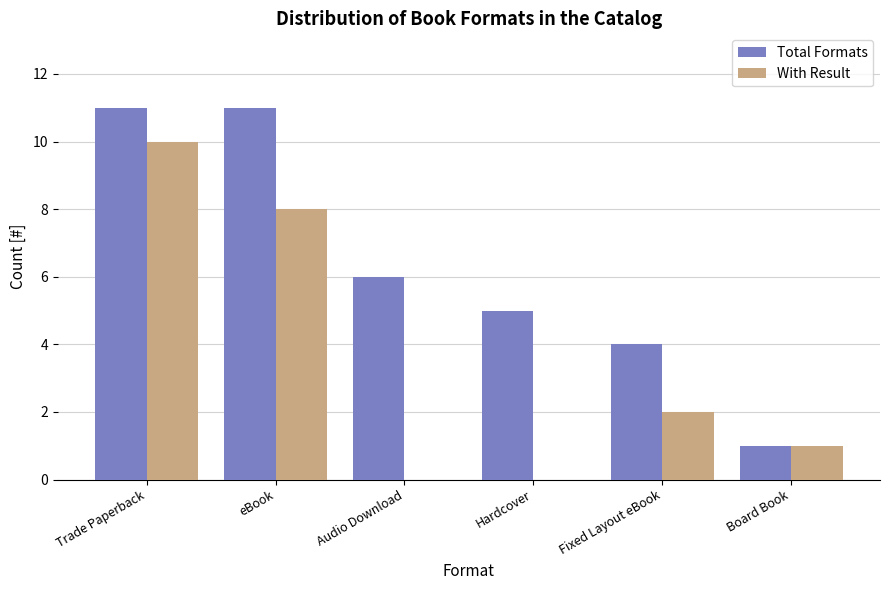

What is the maximum value for Total Formats?

11